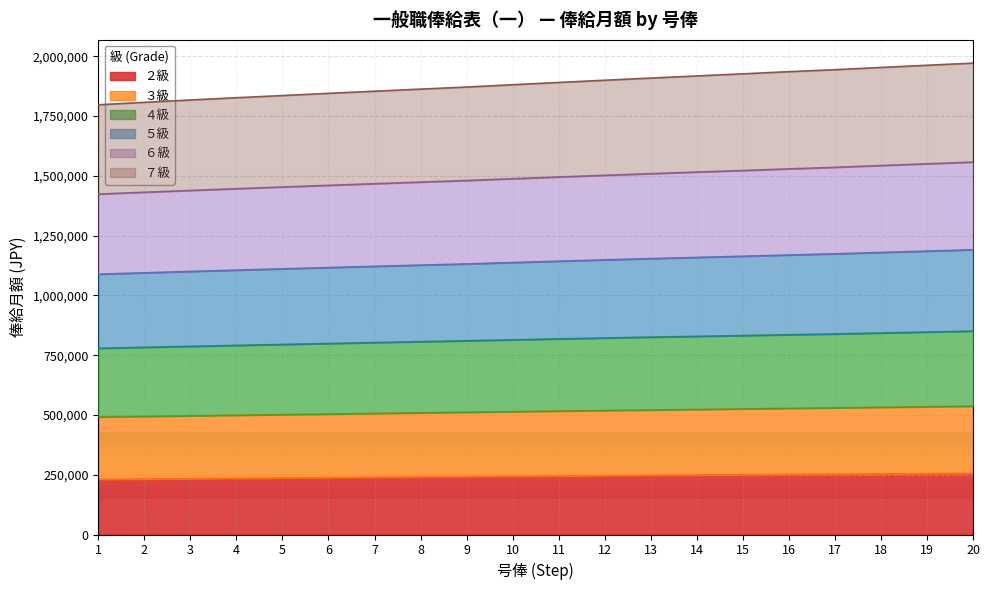

What is the lowest value of the ２級 series?

230000